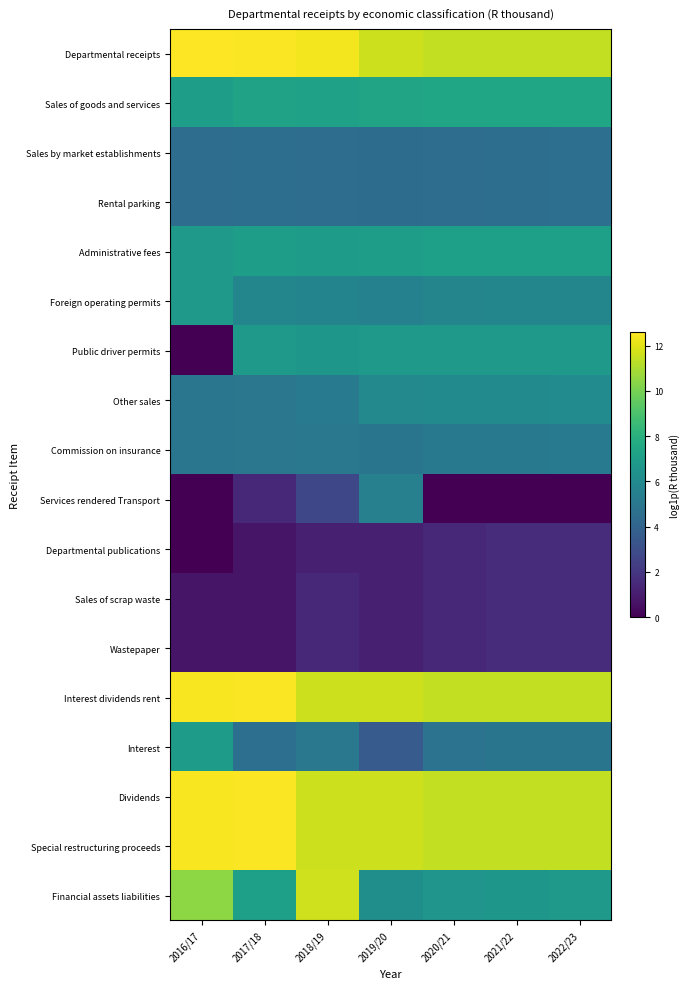

What is the maximum value shown in the chart?

12.6